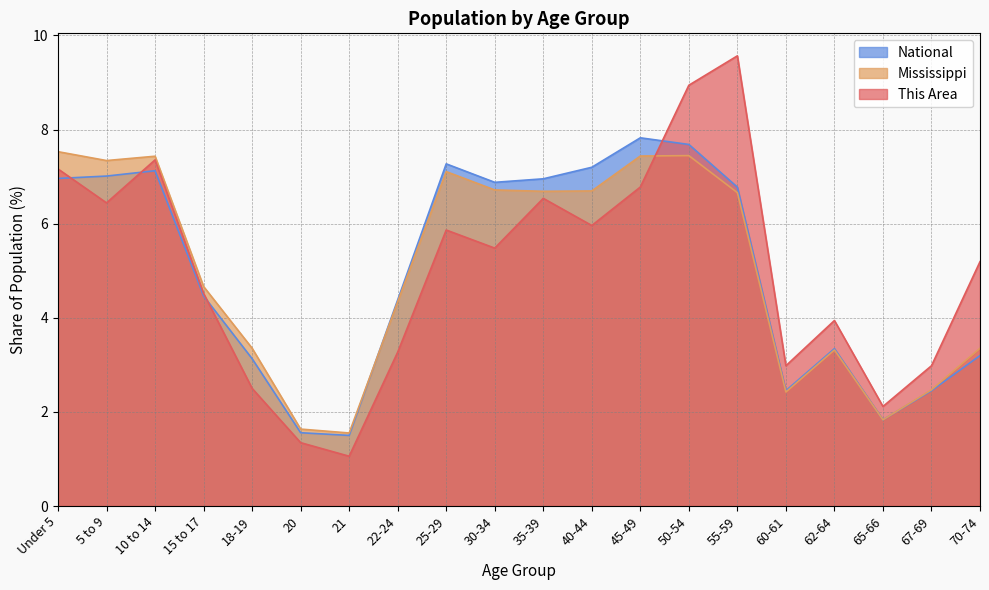

True or false: National and This Area cross at least once.

True